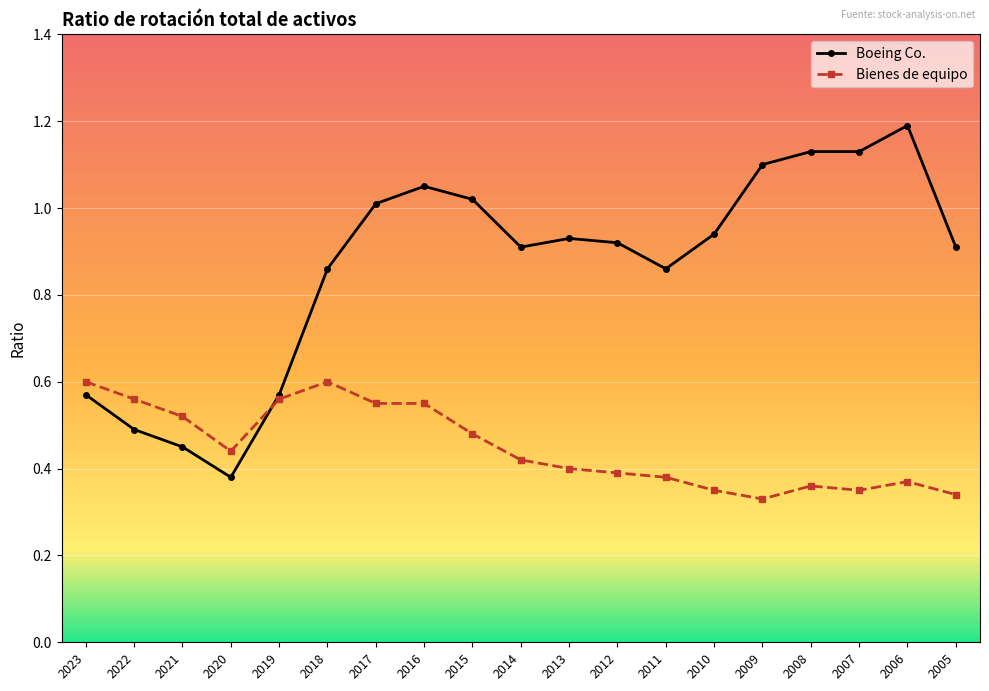

After their last crossing, which series has the higher values: Boeing Co. or Bienes de equipo?

Boeing Co.